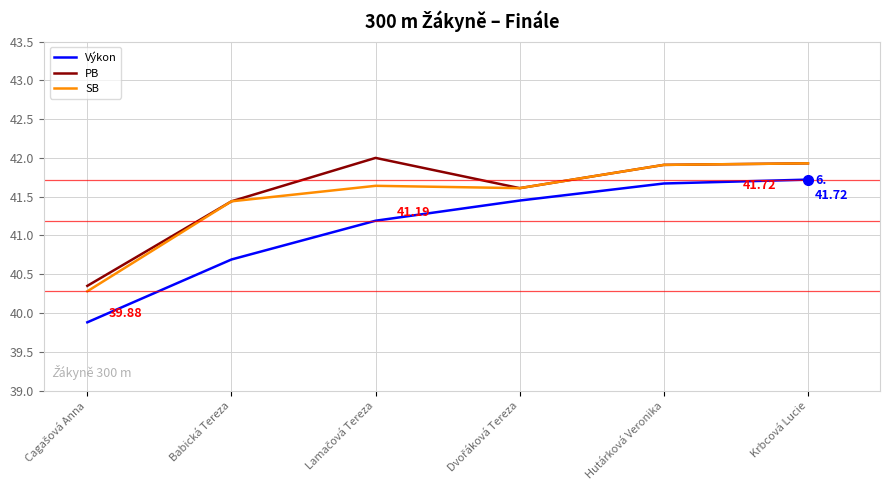

At how many categories does at least one series exceed 40?

6